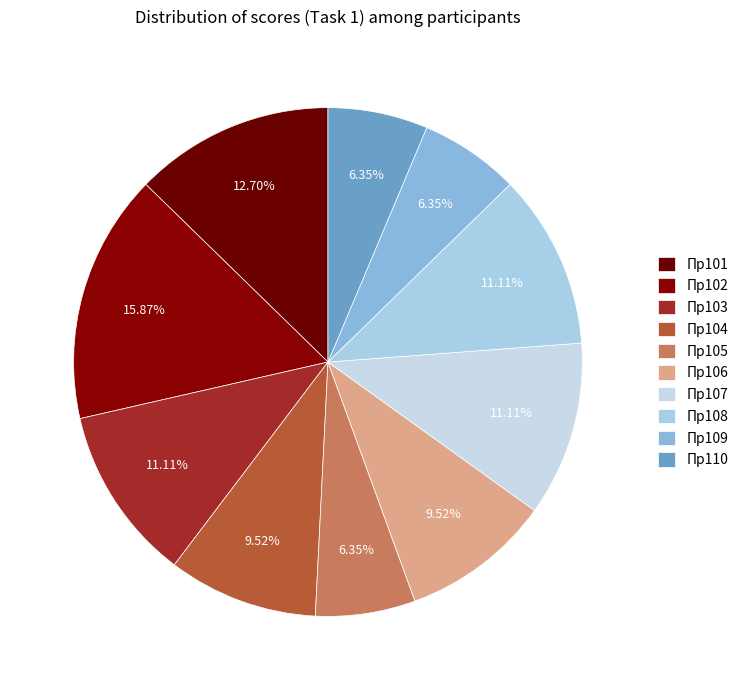

Is it true that Пр105 is 1% of the pie?

False